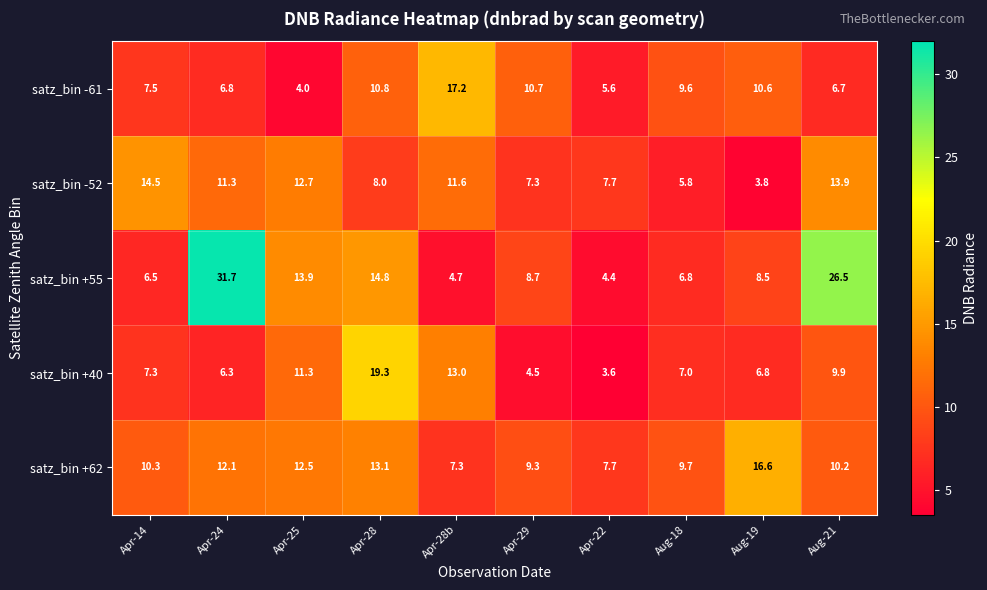

True or false: satz_bin -61 has a value of 3.6 at Aug-19.

False